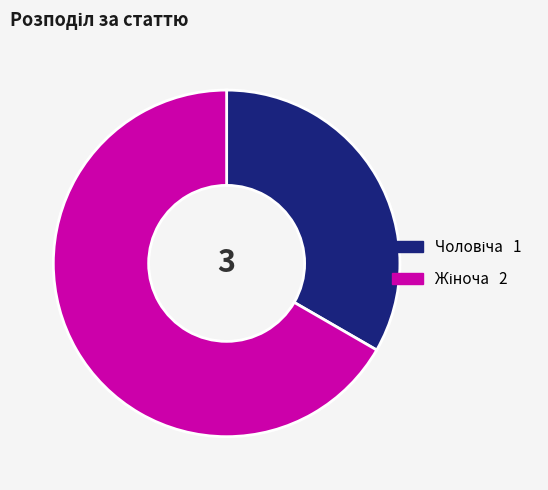

Does any single category account for the majority?

Yes